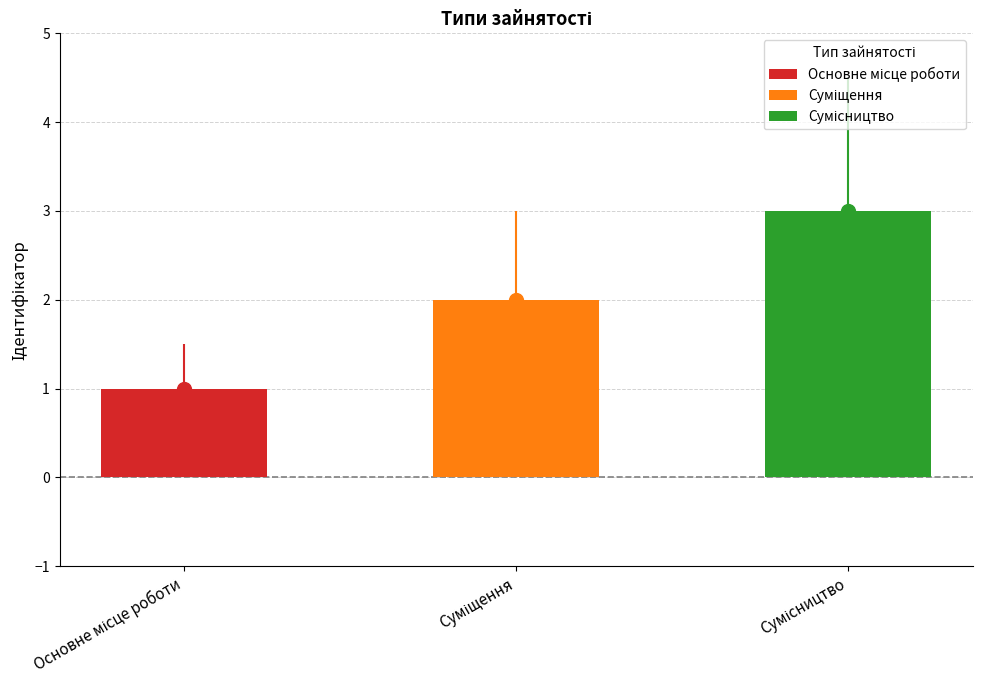

What is the greatest value displayed?

3